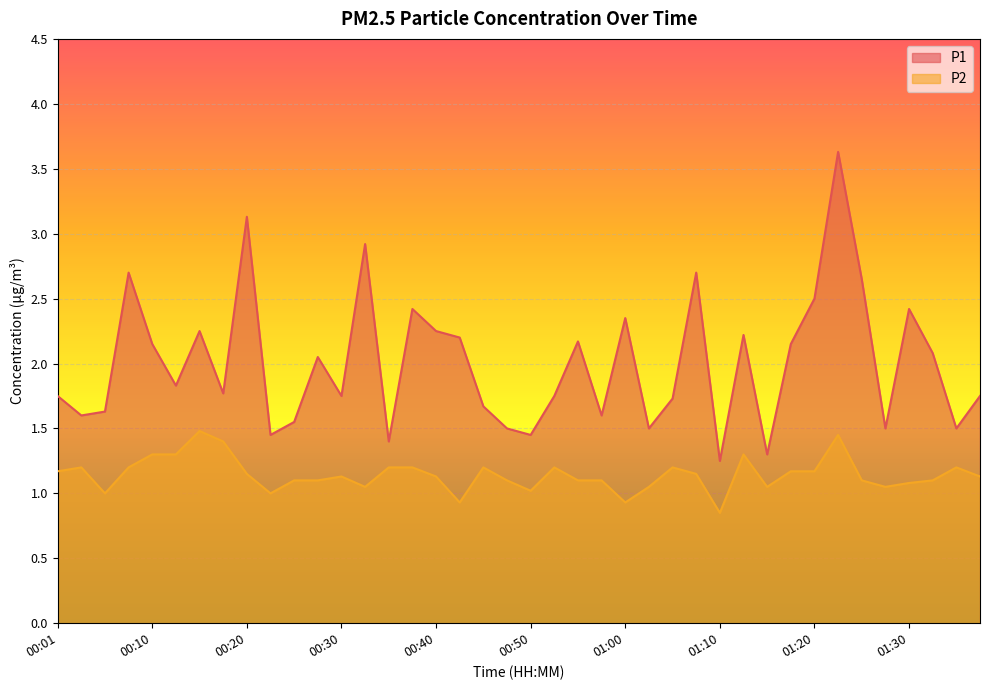

True or false: P1 and P2 cross at least once.

False